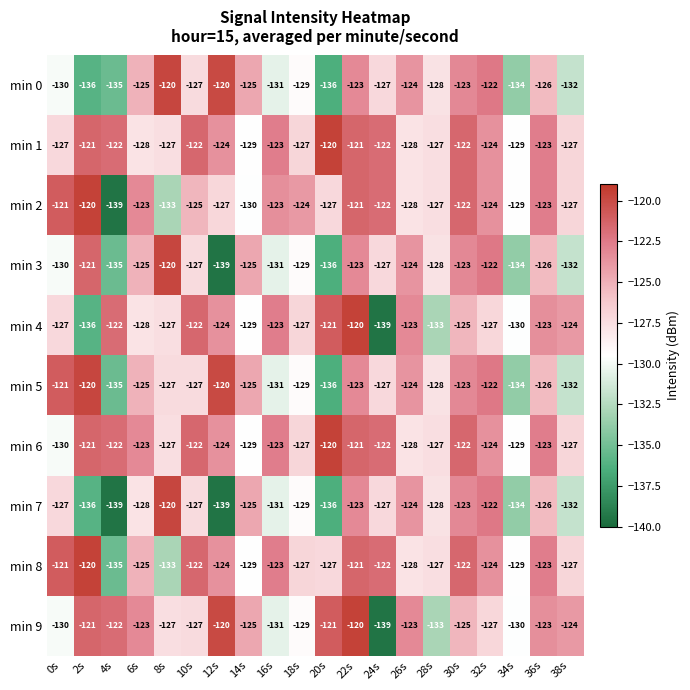

What is the difference between the highest and lowest values at 18s?

5